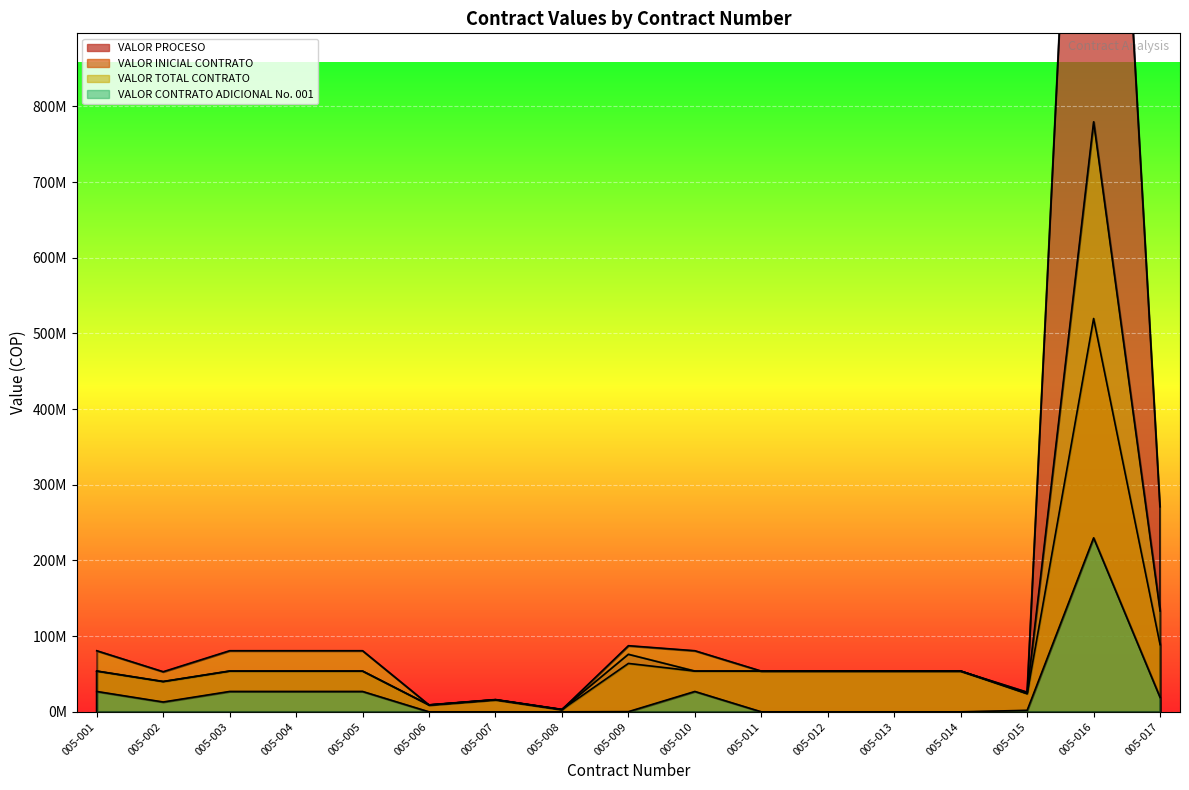

Between 005-014 and 005-009, which is larger?

005-009